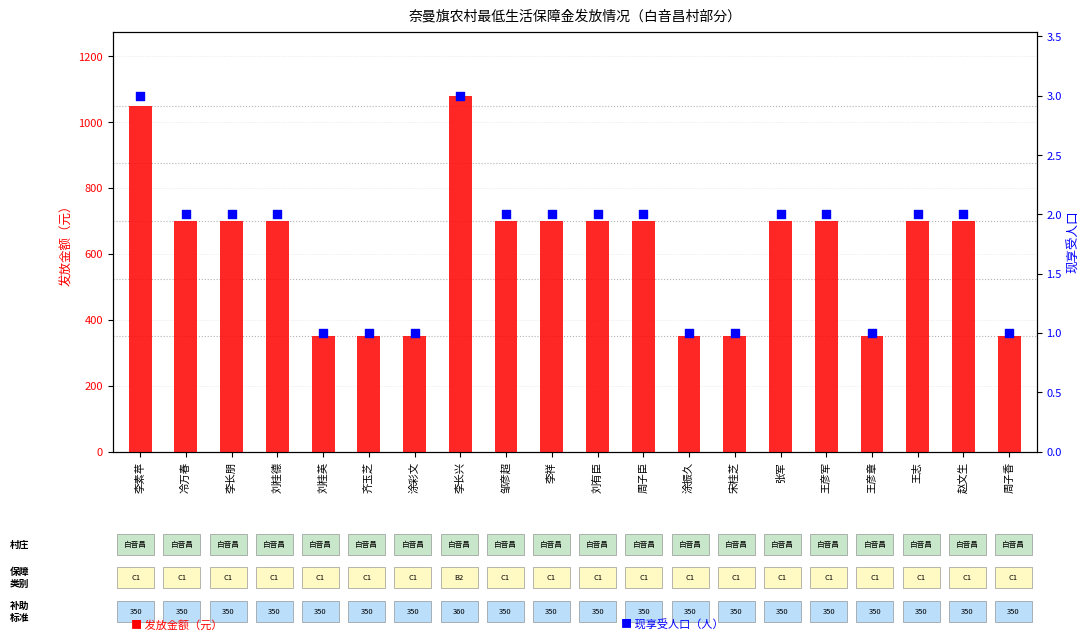

Which series reaches the maximum Y coordinate?

发放金额